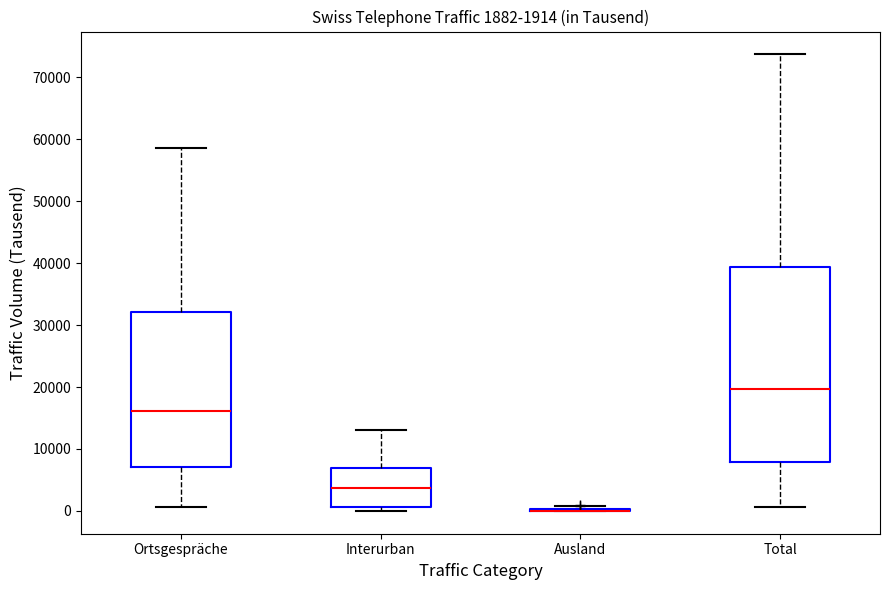

Which box is the tallest, from its lower edge to its upper edge?

Total